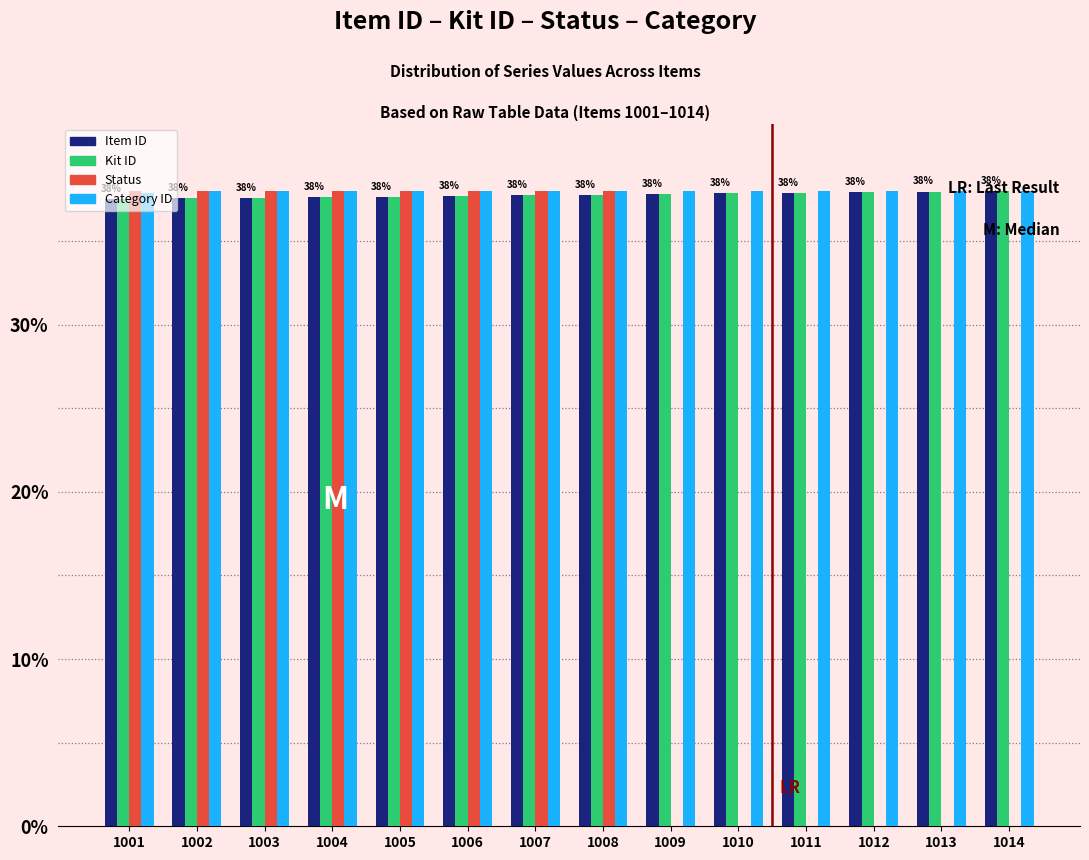

What is the highest value of the Status series?

38.0